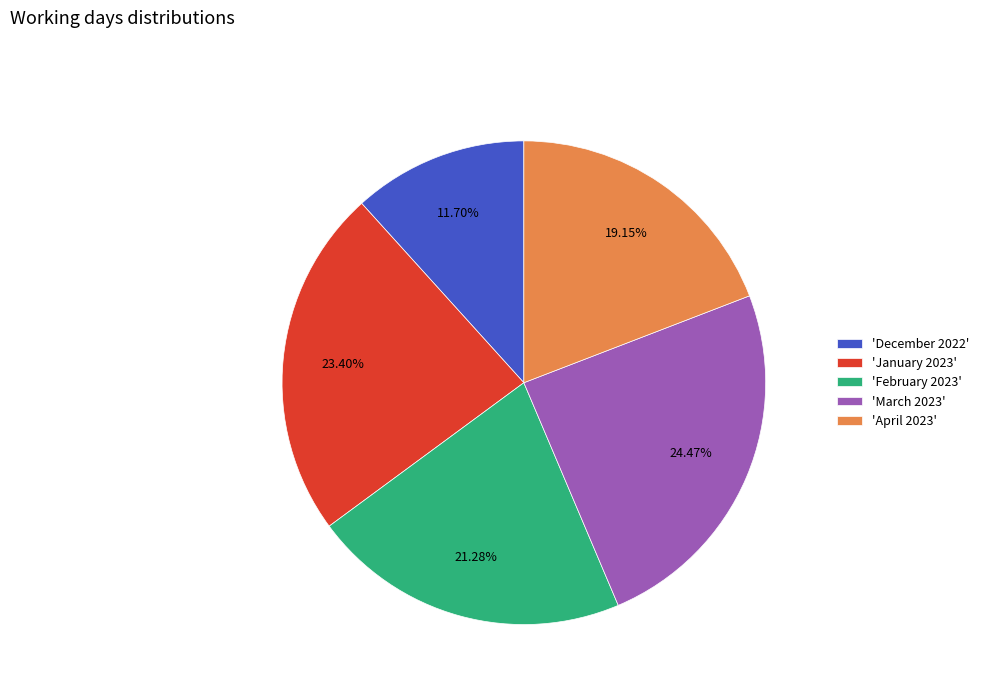

Does any single category account for the majority?

No